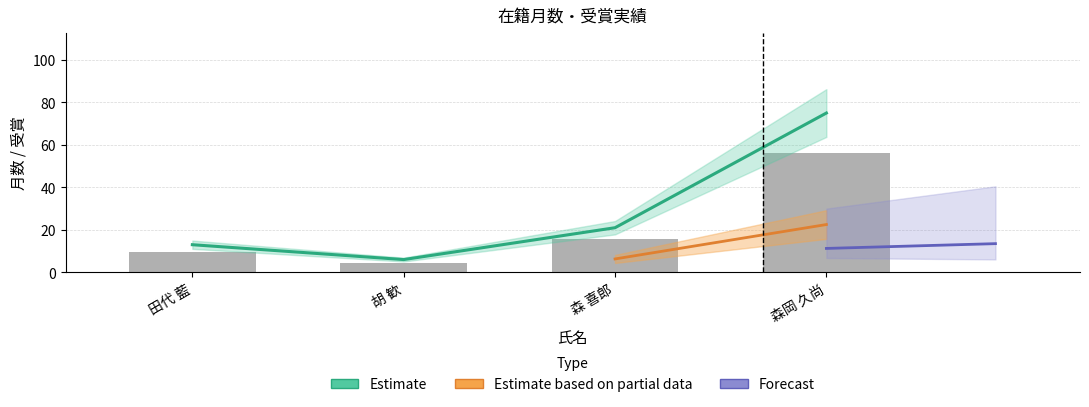

What is the greatest value displayed?

75